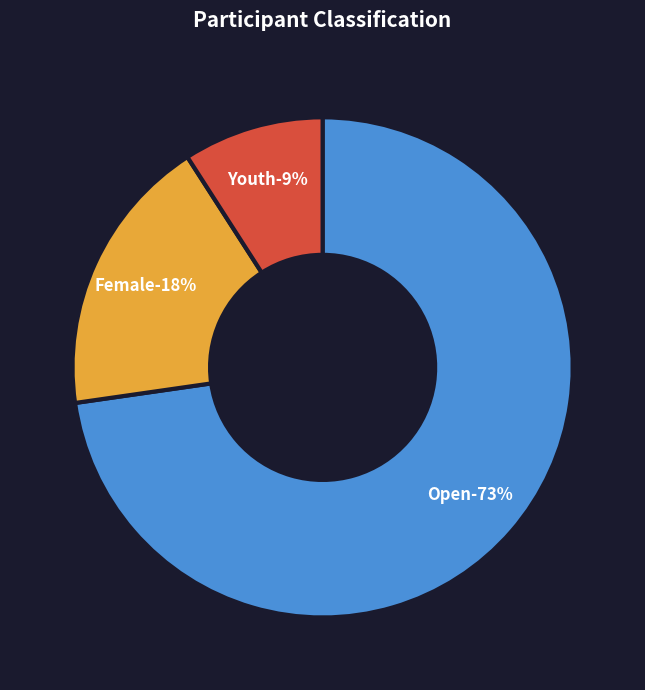

To the nearest percent, what is the average slice percentage?

33%